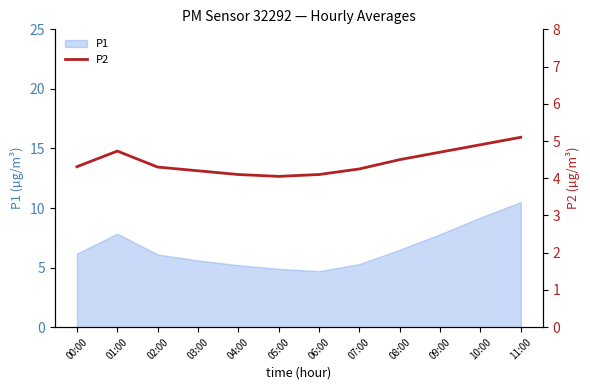

What is the label of the 6th point from the right?

06:00